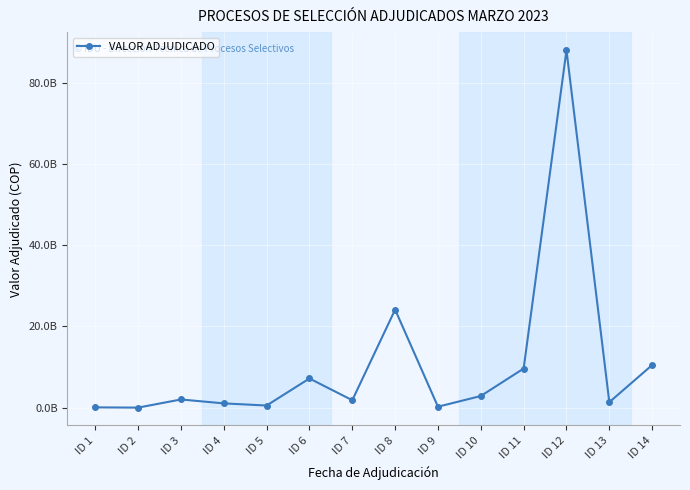

Rank the categories by value from highest to lowest.

ID 12, ID 8, ID 14, ID 11, ID 6, ID 10, ID 3, ID 7, ID 13, ID 4, ID 5, ID 9, ID 1, ID 2